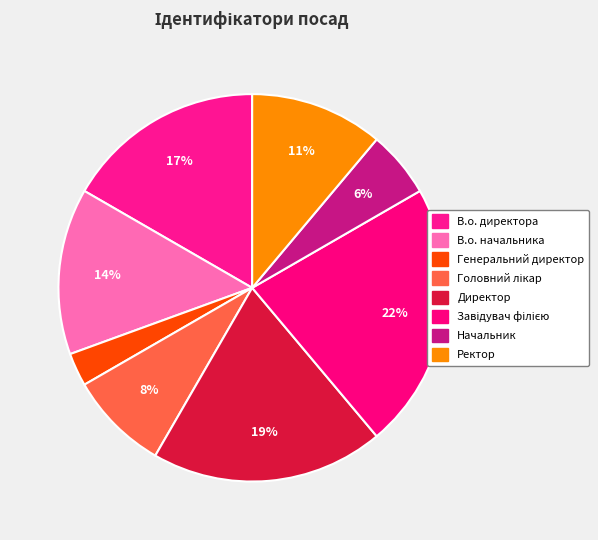

How many slices are in this pie chart?

8